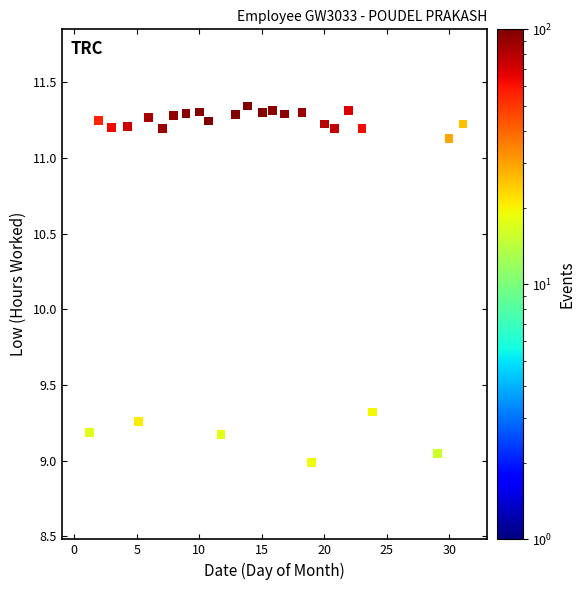

What is the range of Y values (max minus min)?

2.4